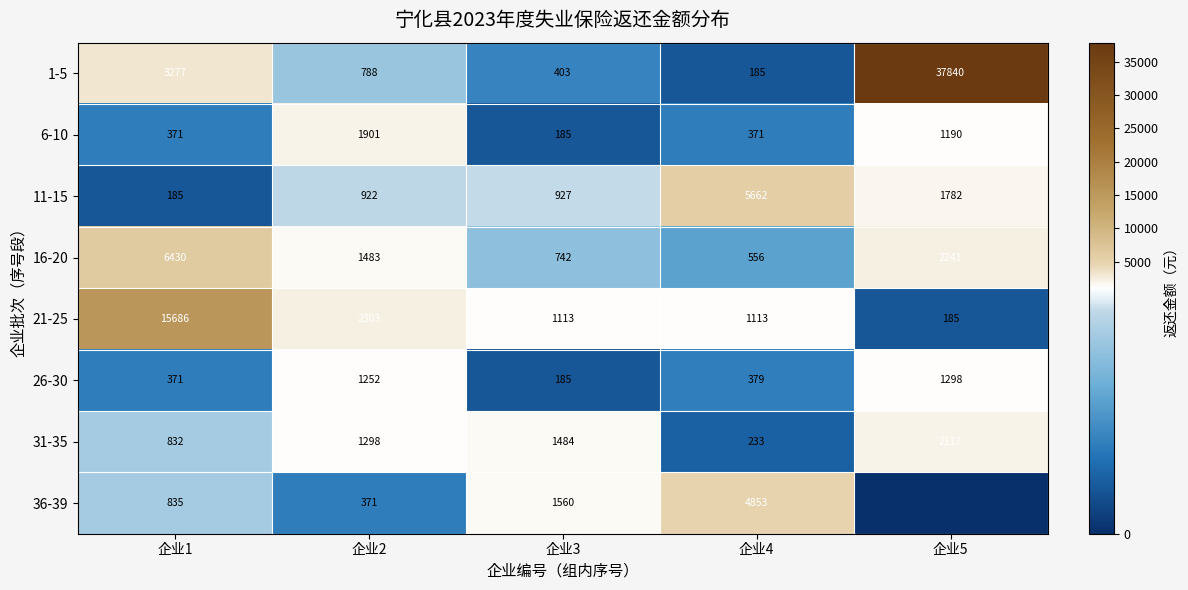

The 21-25 series shows 7497 at 企业1. True or false?

False